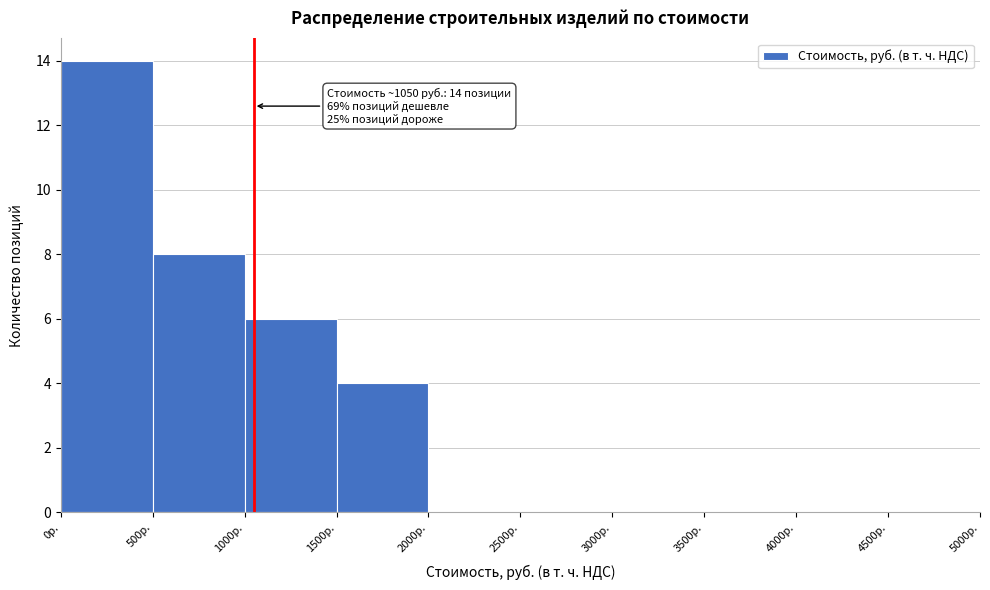

Over which range of the x-axis is the bar tallest?

0 to 500